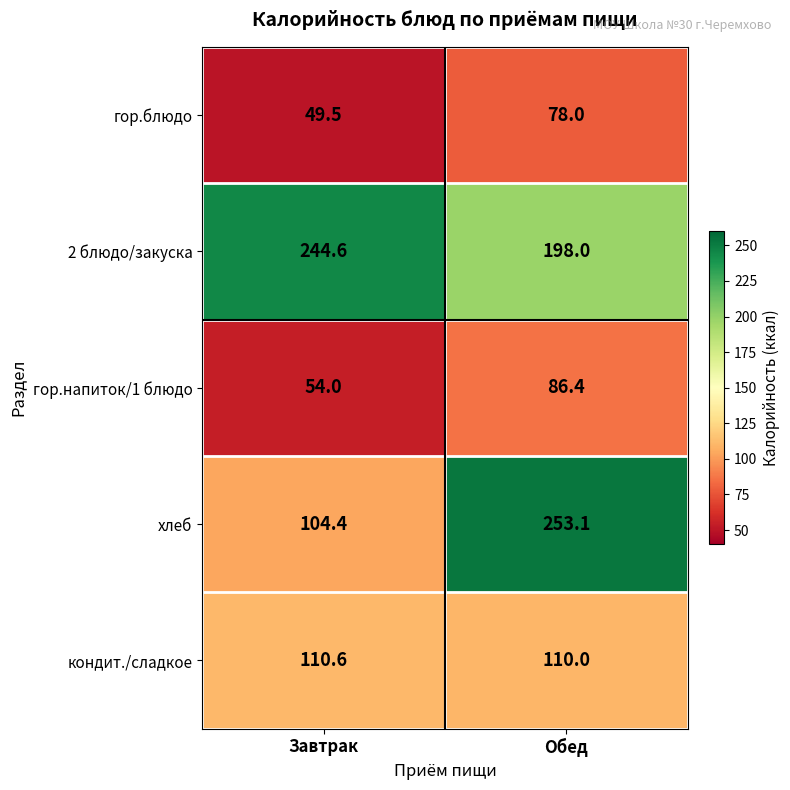

Which series has the largest total across all categories?

2 блюдо/закуска